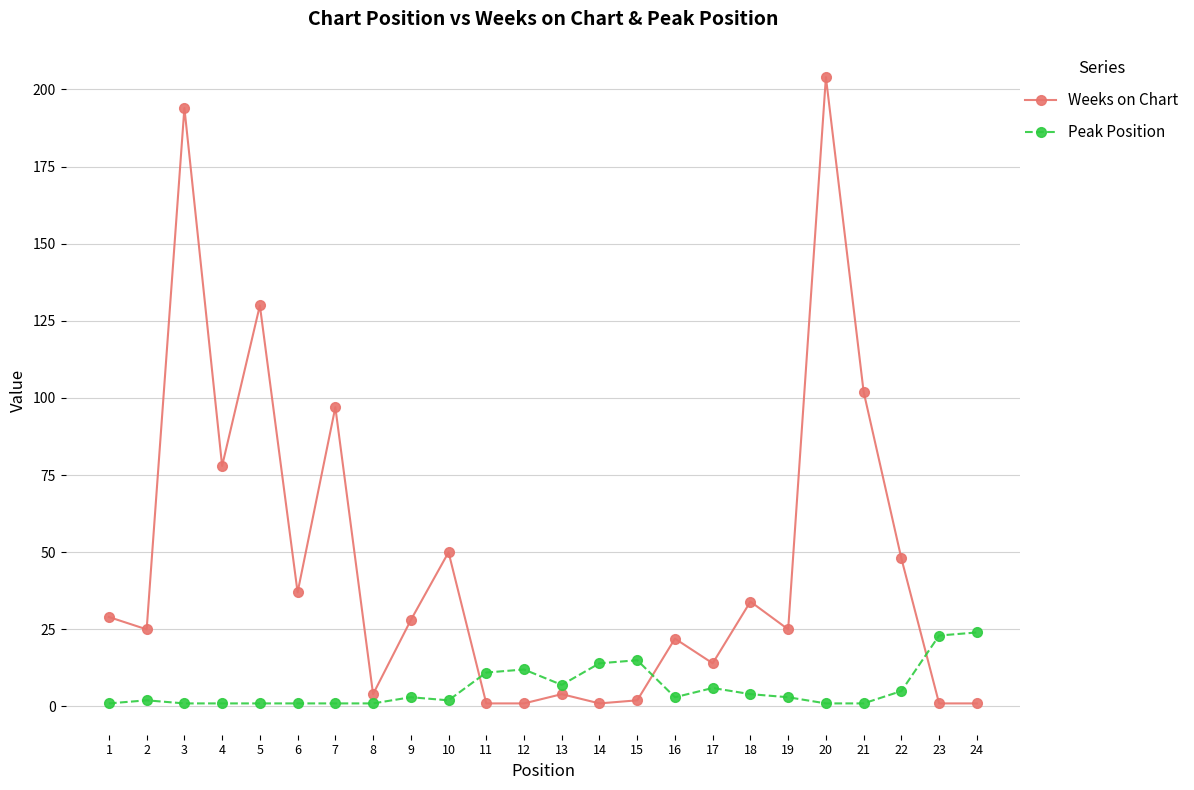

Which series has the largest total across all categories?

Weeks on Chart